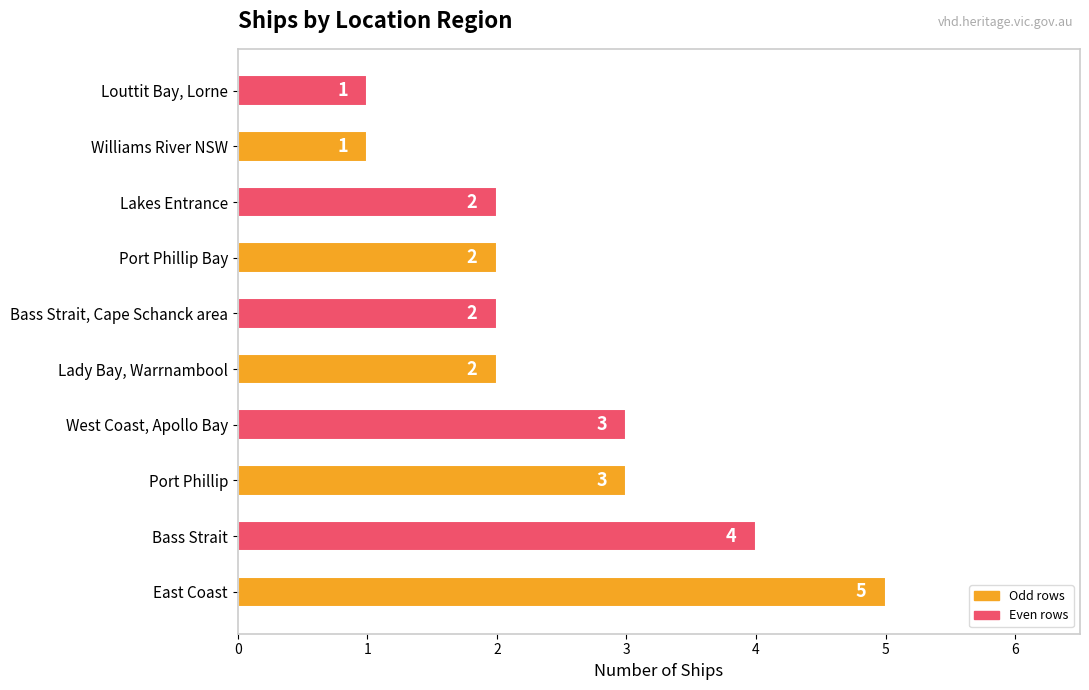

Reading top to bottom, what are all the values shown in this chart?

Louttit Bay, Lorne=1	Williams River NSW=1	Lakes Entrance=2	Port Phillip Bay=2	Bass Strait, Cape Schanck area=2	Lady Bay, Warrnambool=2	West Coast, Apollo Bay=3	Port Phillip=3	Bass Strait=4	East Coast=5